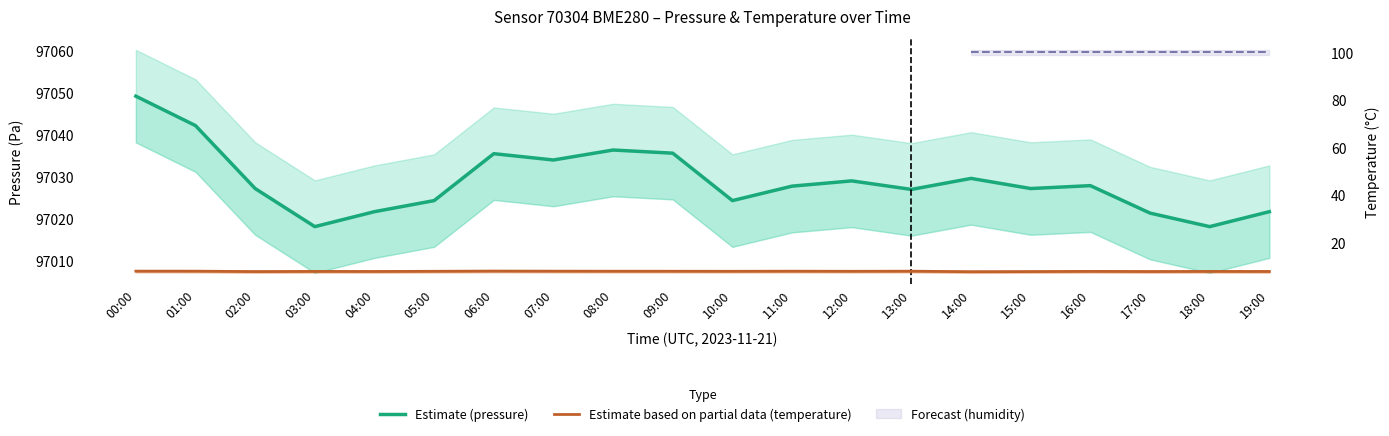

Which category has the lowest value in the Estimate (pressure) series?

03:00